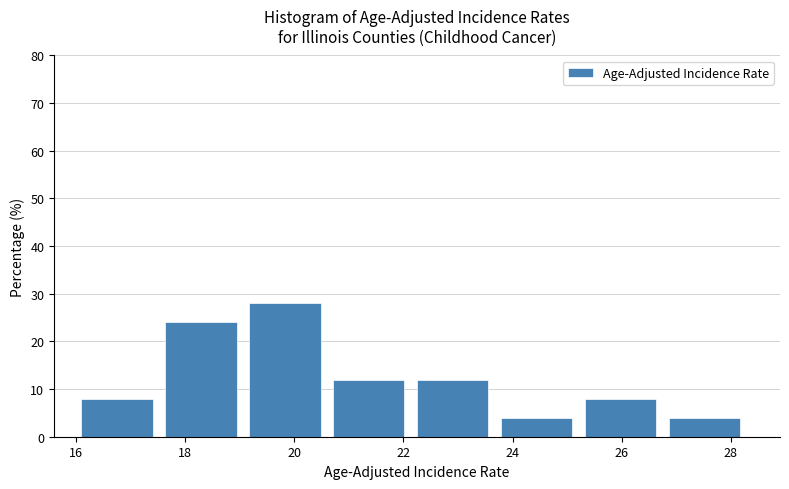

Reading left to right, transcribe this chart: for each bar, give the range it covers on the x-axis and its height. Neither the bar edges nor the heights are printed on the chart, so give them approximately, as read against the axes.

16.2 to 17.6: 8
17.6 to 19.2: 24
19.2 to 20.8: 28
20.8 to 22.2: 12
22.2 to 23.8: 12
23.8 to 25.4: 4
25.4 to 26.8: 8
26.8 to 28.4: 4